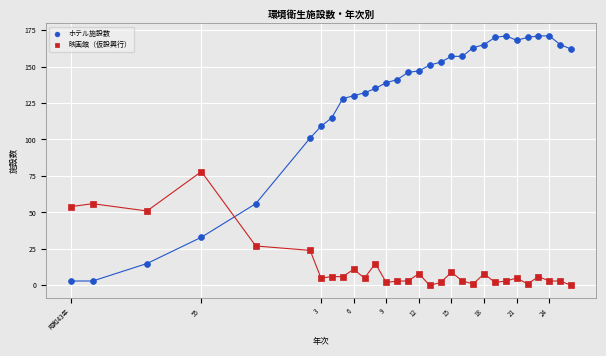

Which series contains the lowest Y value?

映画館（仮設興行）